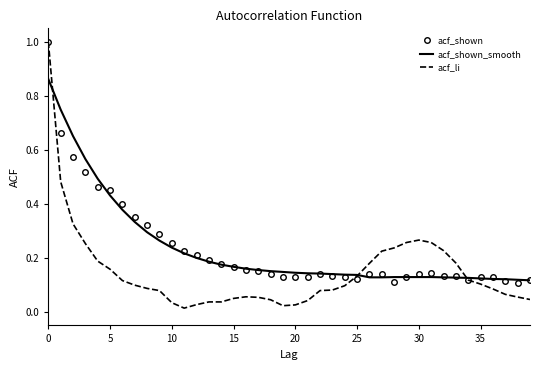

Which series has the widest spread of values?

acf_li